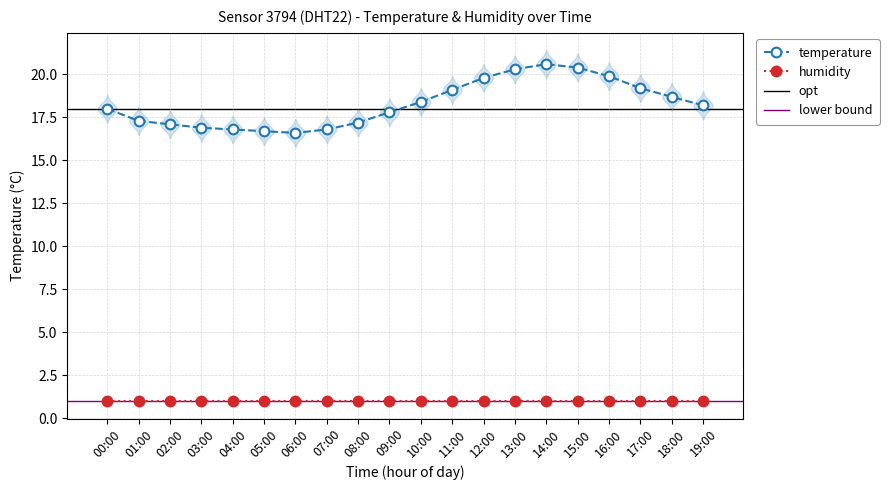

What is the change in value from 11:00 to 17:00?

+0.1